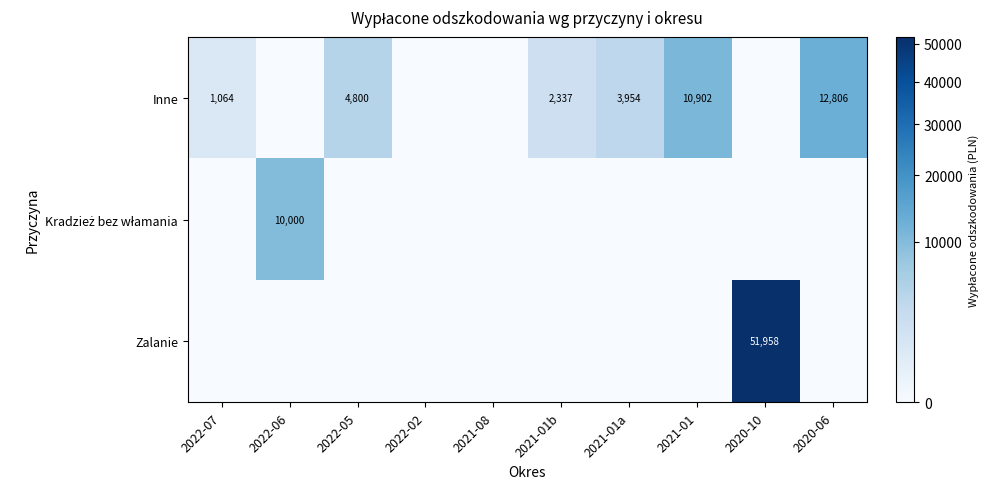

The Inne series shows 6974 at 2021-01. True or false?

False